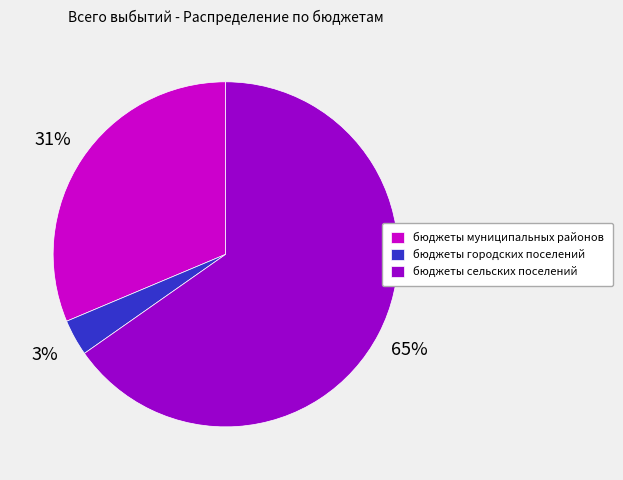

What is the smallest slice in the pie chart?

бюджеты городских поселений